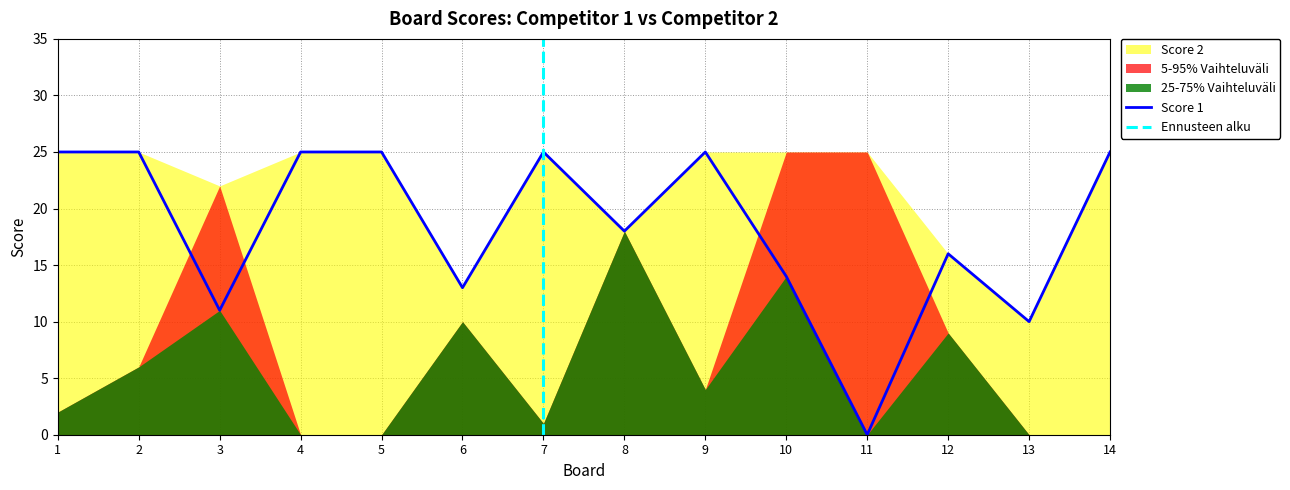

List the labels in order of value, largest first.

1, 2, 4, 5, 7, 9, 14, 8, 12, 10, 6, 3, 13, 11